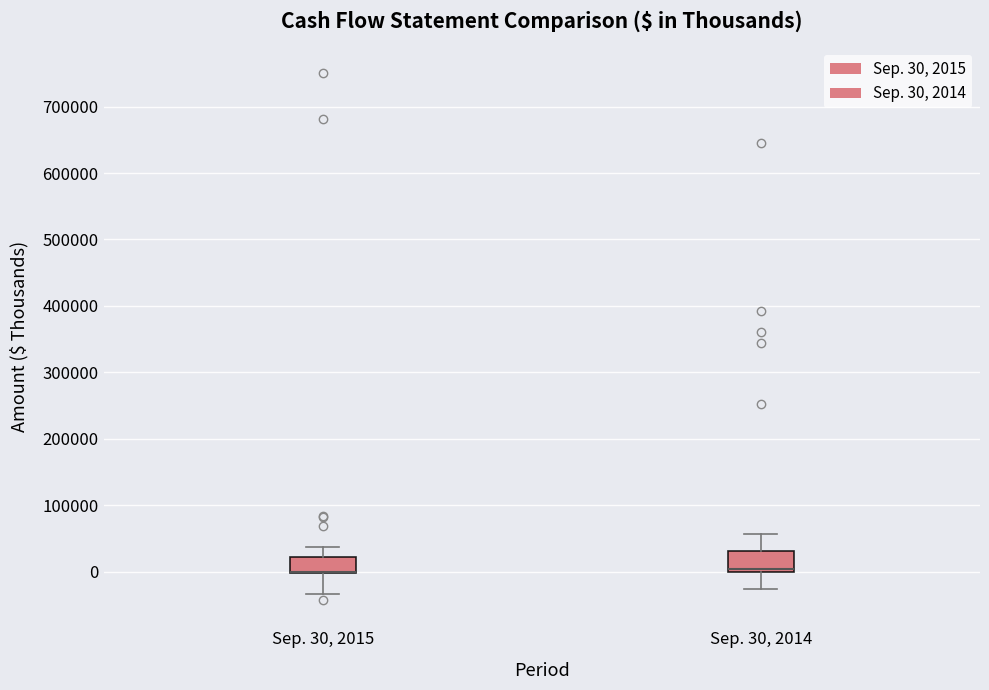

Where does the upper whisker of the box for Sep. 30, 2014 end on the y-axis? The values are not printed on the chart, so give them approximately, as read against the axis.

60000